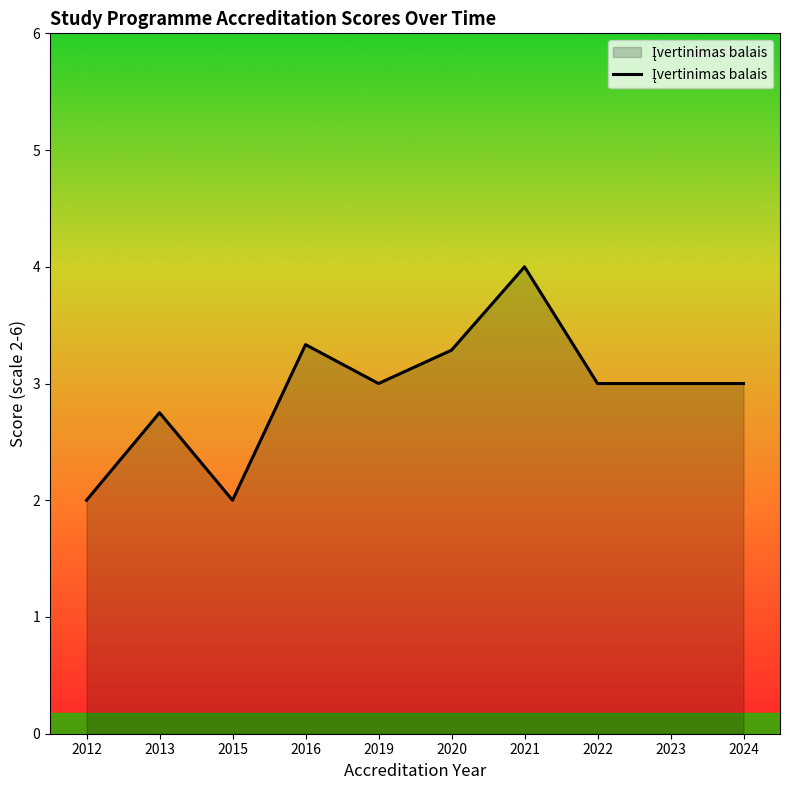

True or false: the data shows 3.6 at 2012.

False